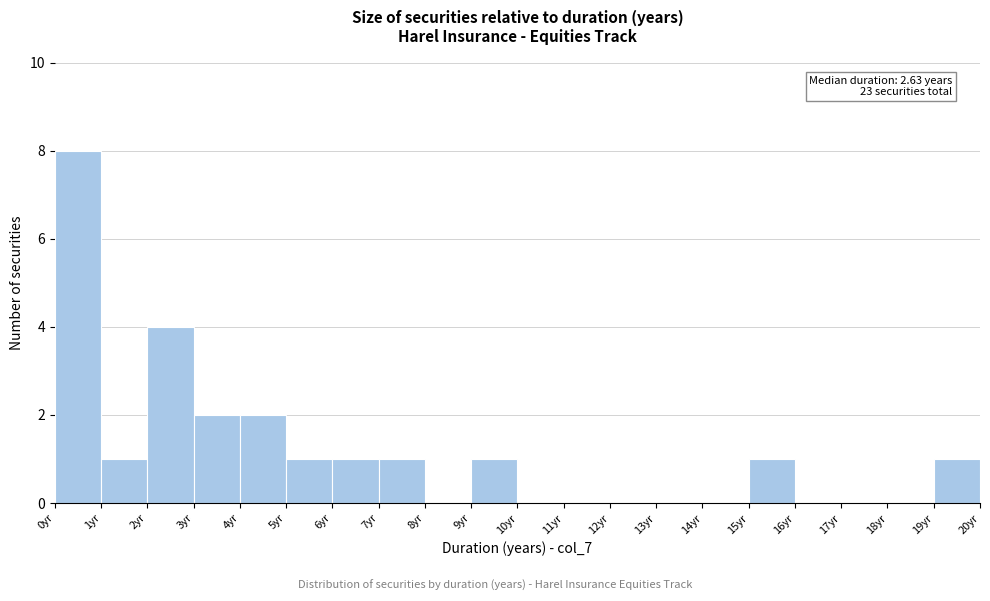

Which range on the x-axis has the tallest bar?

0 to 1